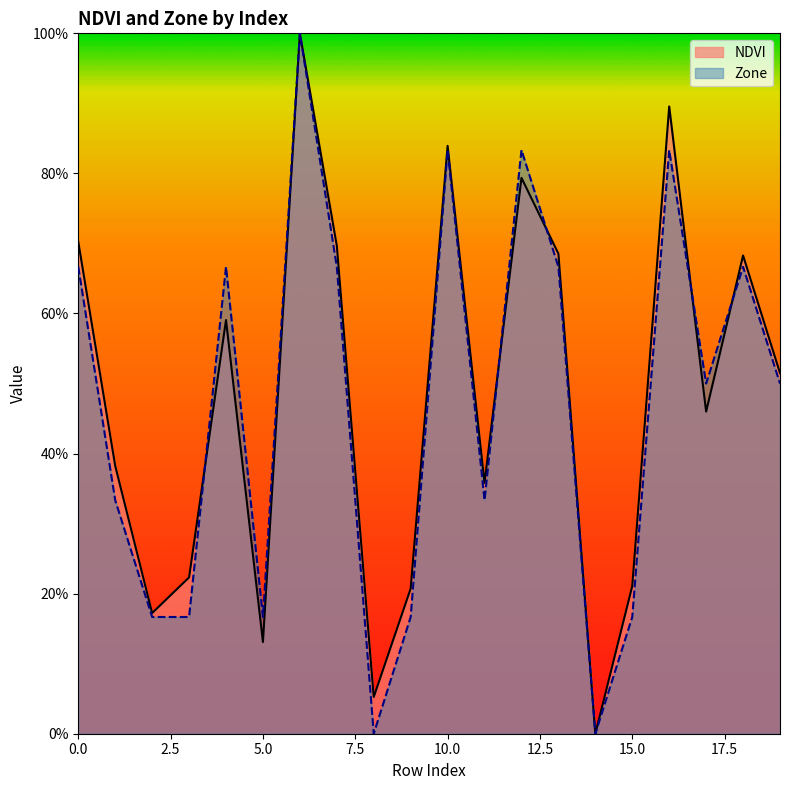

What is the value of the NDVI point at the 5th from the left?

0.6